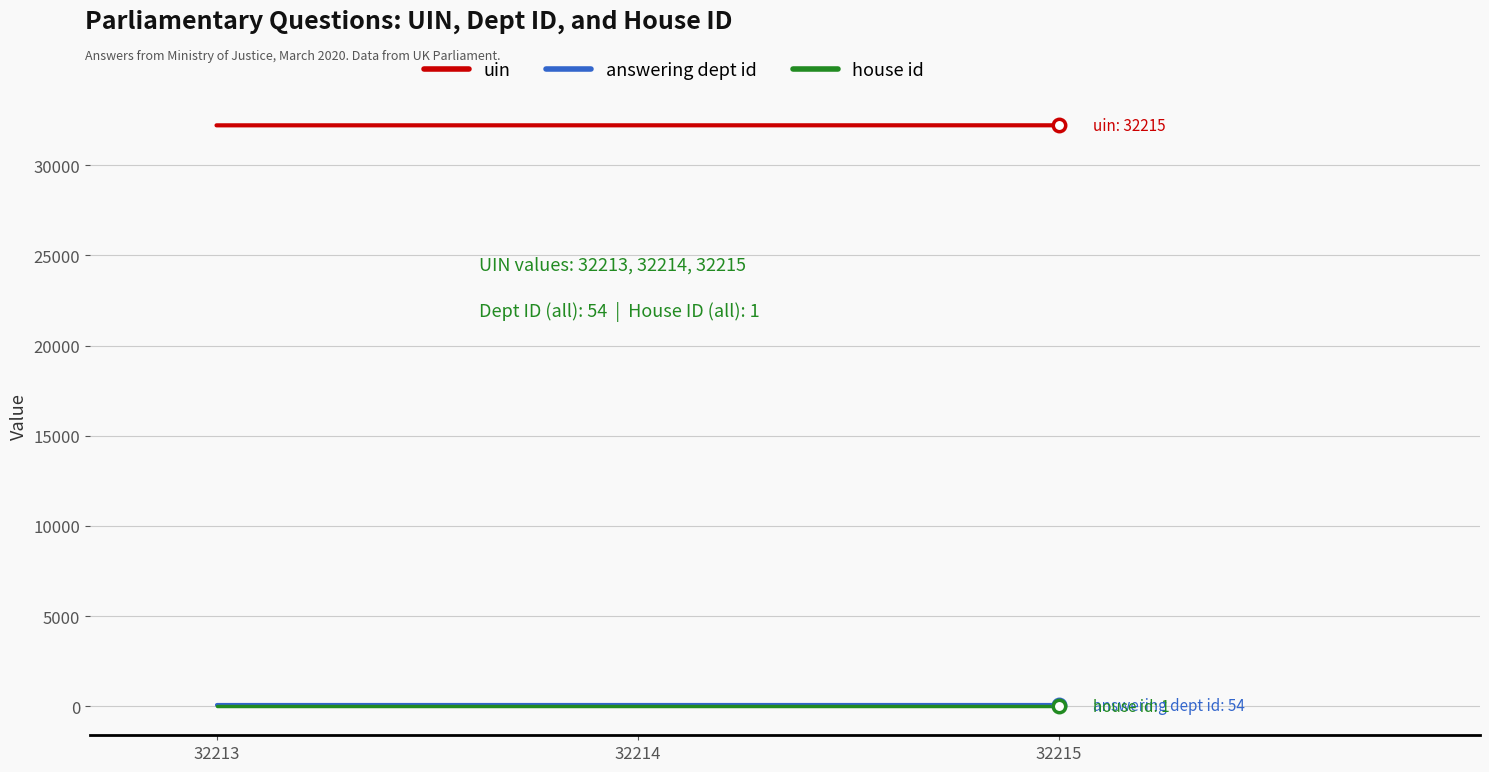

True or false: house id has a value of 1 at 32213.

True